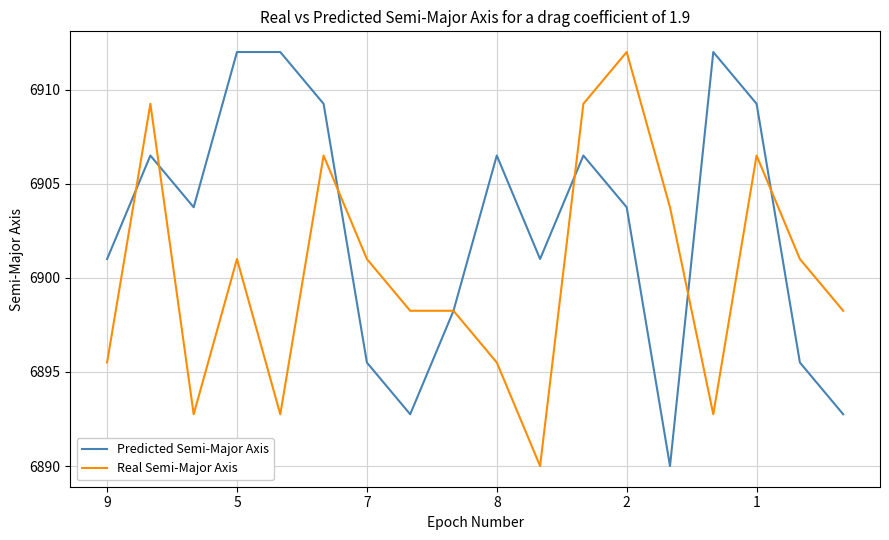

What is the minimum value for Predicted Semi-Major Axis?

6890.0